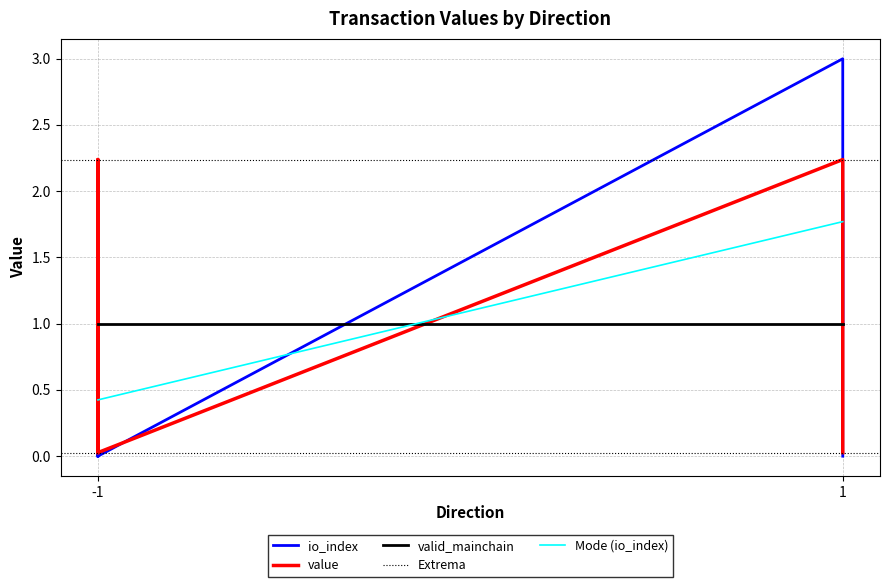

True or false: value has a value of 2.2 at -1.

True